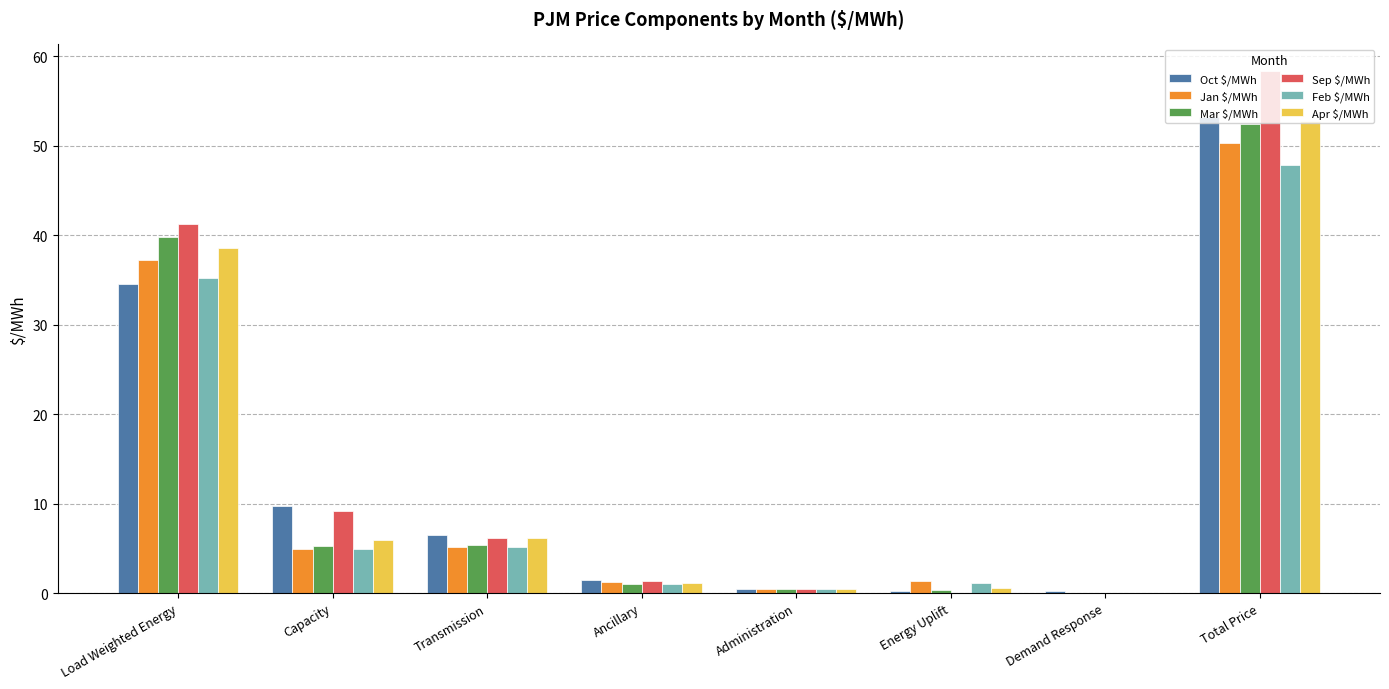

At which category is the sum across all series the highest?

Total Price